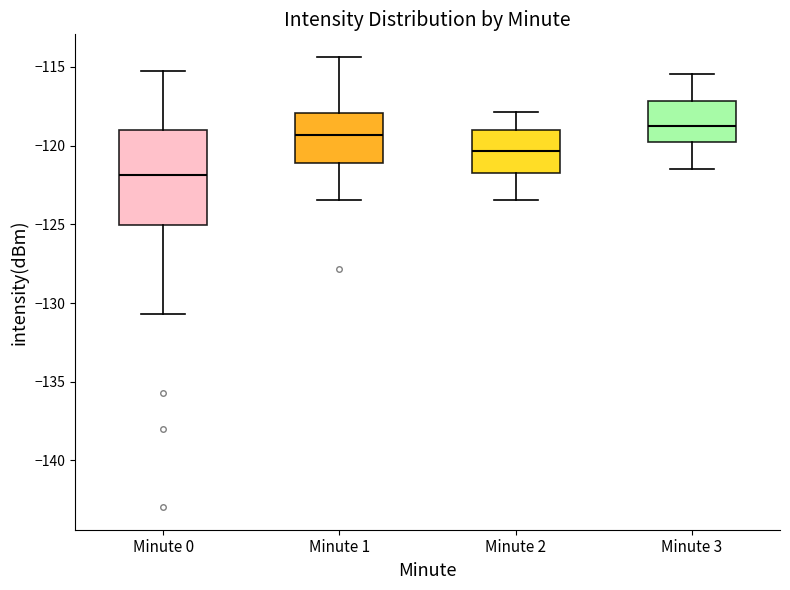

Which box's median line is the highest?

Minute 3